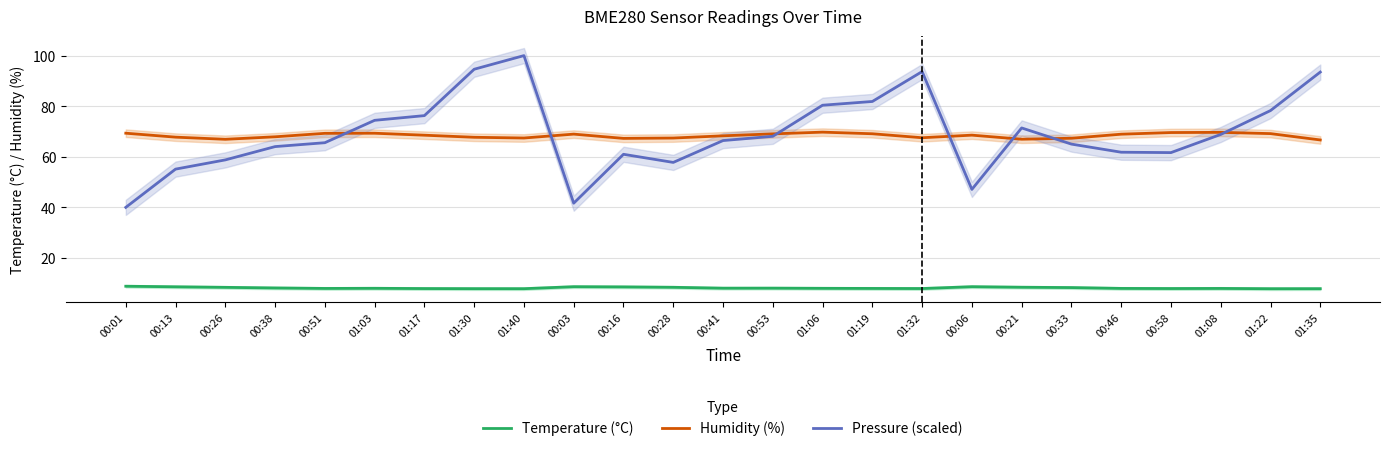

What is the label of the 18th point from the right?

01:30